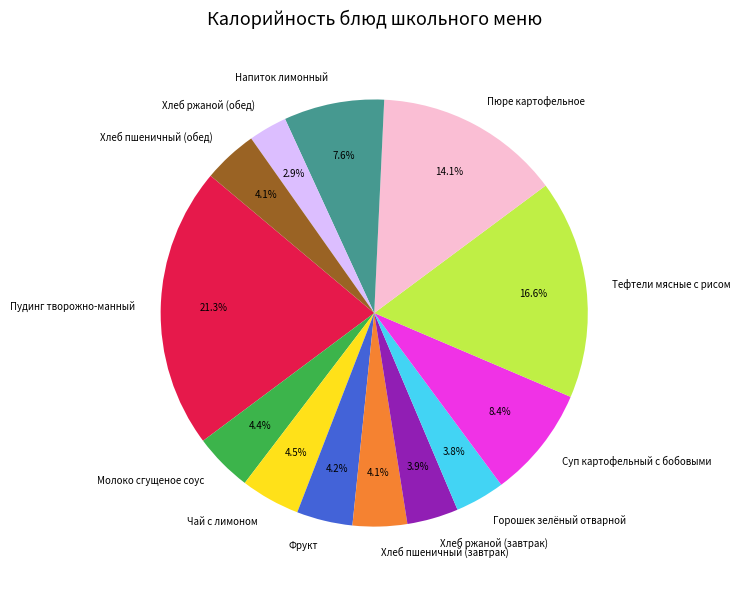

Does Пудинг творожно-манный represent more than half of the total?

No